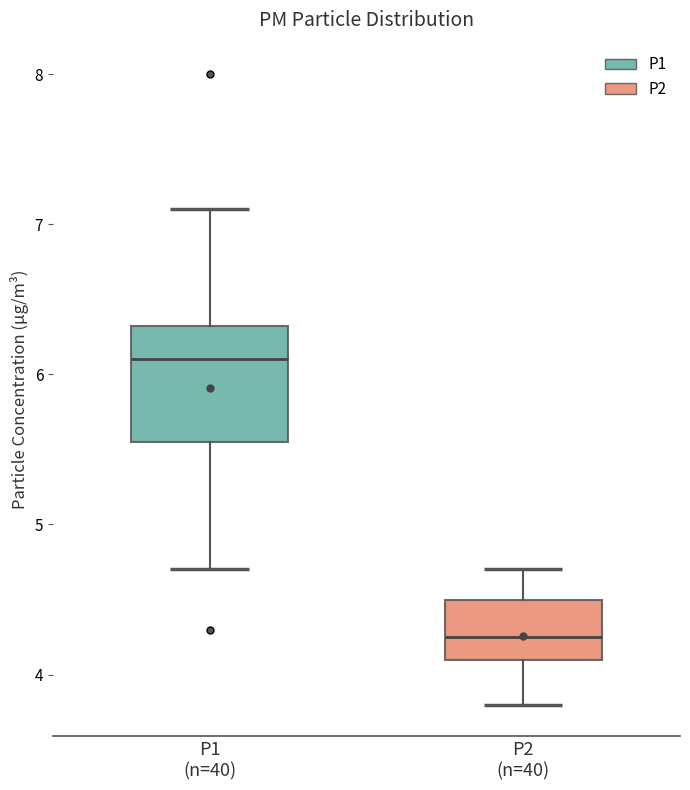

Comparing the boxes themselves (not the whiskers), which one is the tallest?

P1 (n=40)